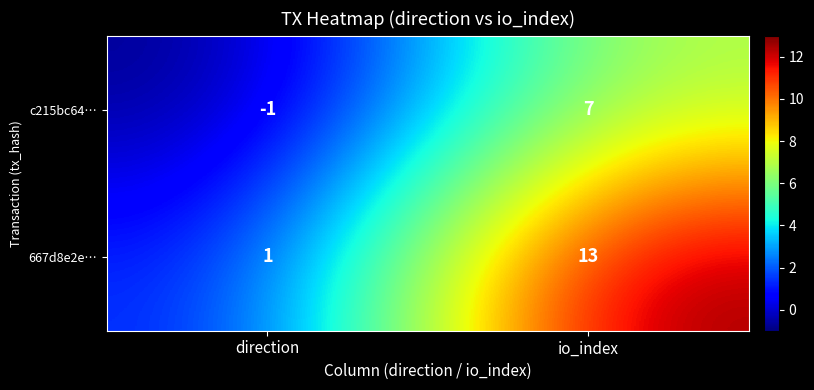

Rank the series at direction from lowest to highest value.

c215bc64…, 667d8e2e…